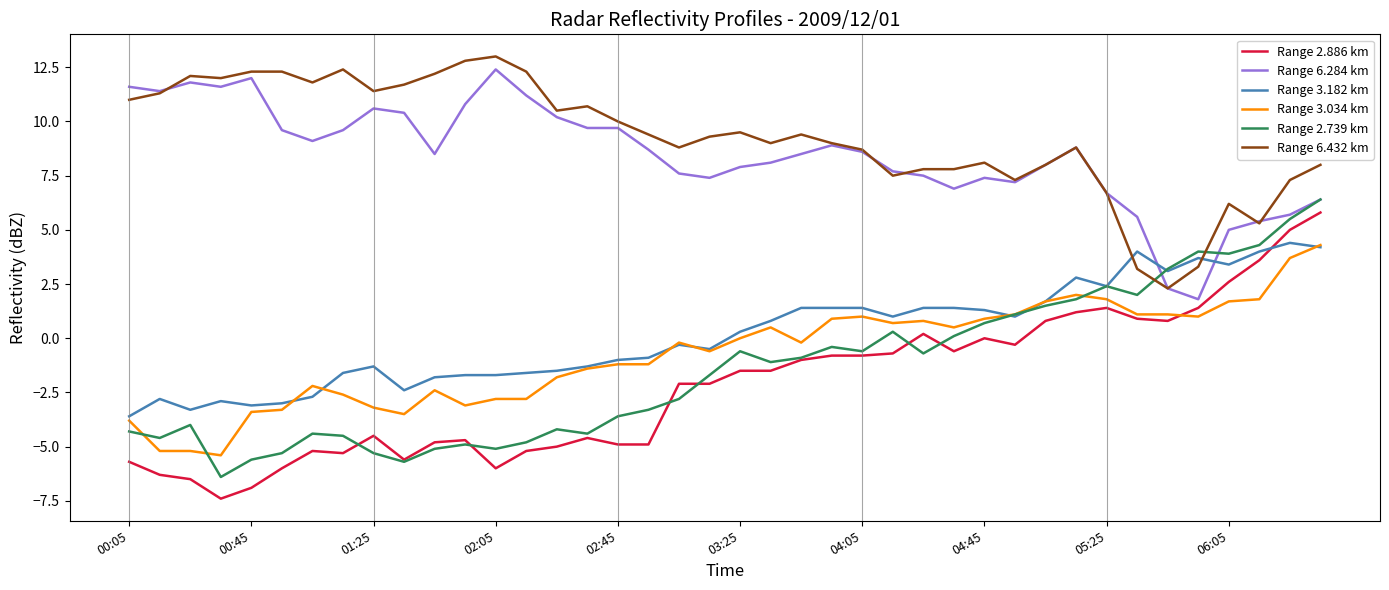

Which series has the widest spread of values?

Range 2.886 km